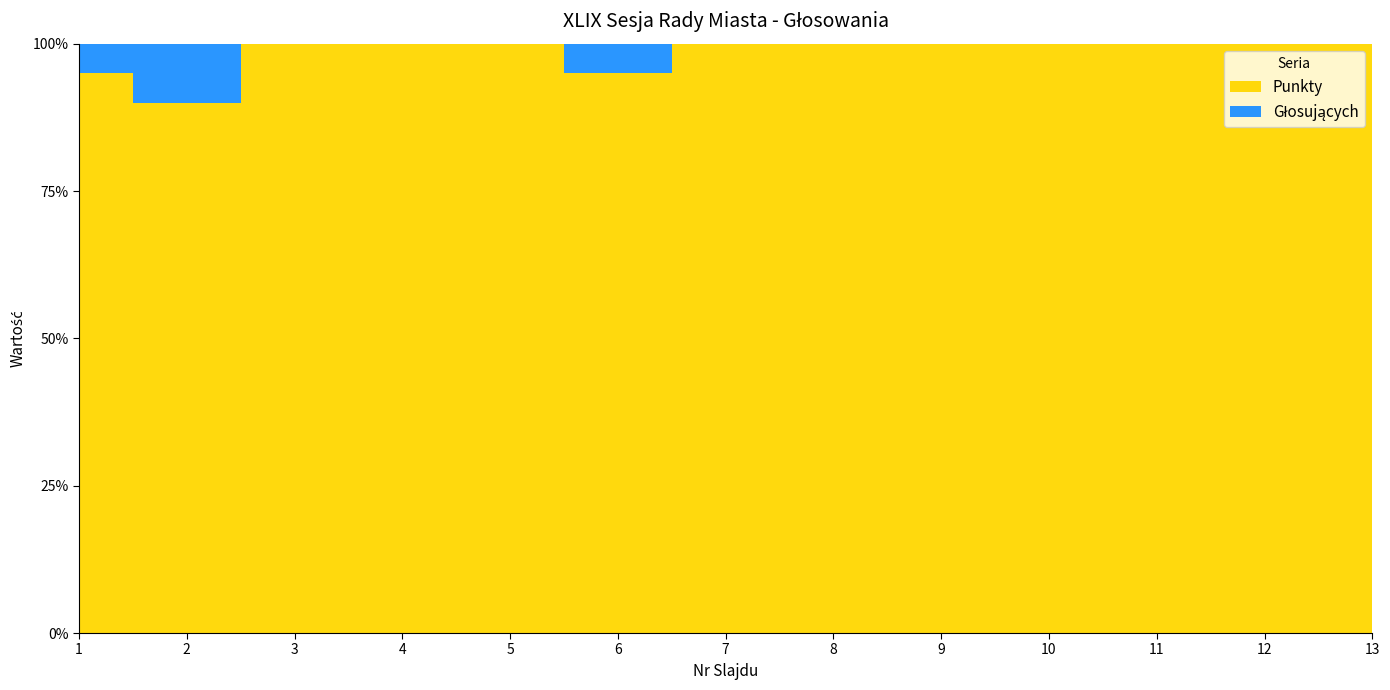

Reading left to right, transcribe all the data shown in this chart.

Punkty: 19	18	20	20	20	19	20	20	20	20	20	20	20
Głosujących: 20	20	20	20	20	20	20	20	20	20	20	20	20